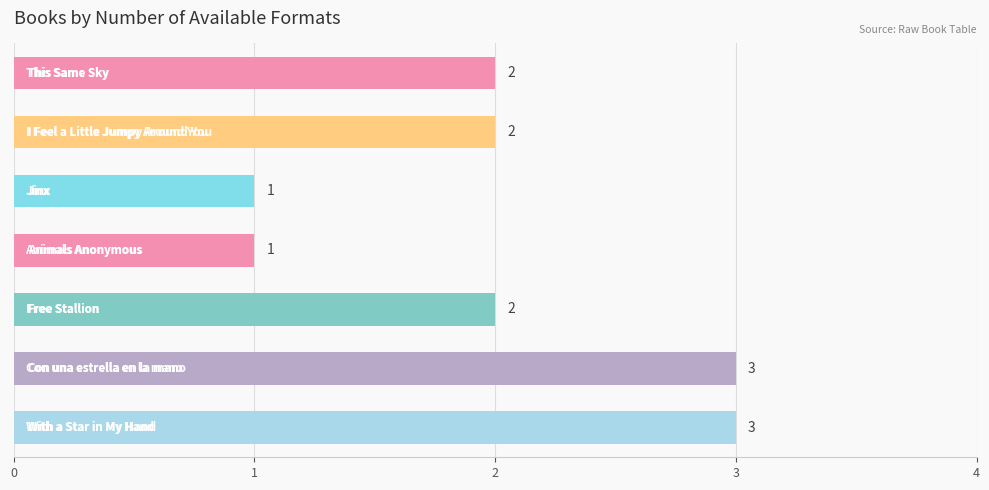

What is the average value?

2